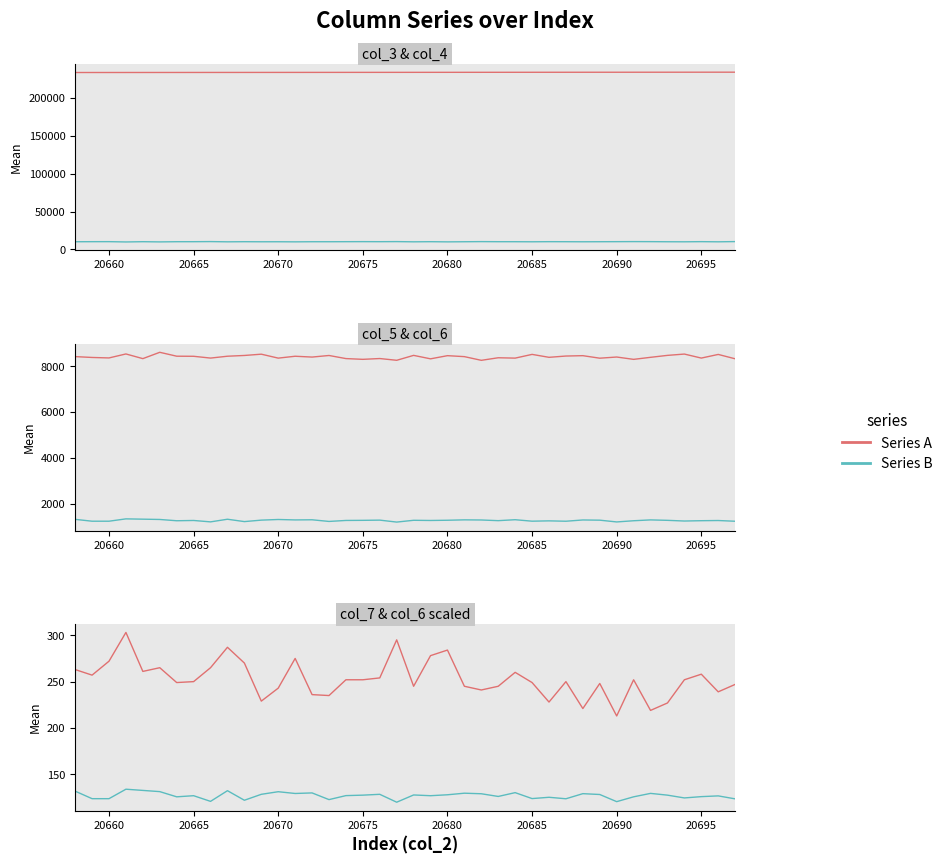

How many data points in col_6 scaled are less than 127?

17